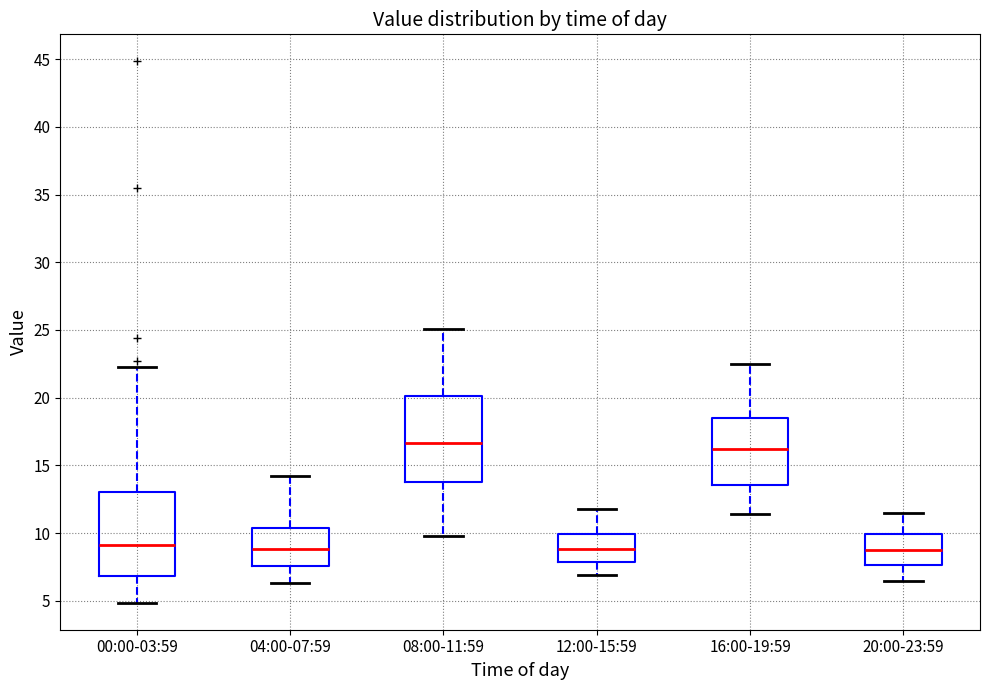

Reading left to right, transcribe this box plot: for each box, give where its median line is, the range the box spans, and where its two whiskers end, as read against the y-axis. The values are not printed on the chart, so give them approximately, as read against the axis.

00:00-03:59: median 9.0, box 7.0 to 13.0, whiskers 5.0 to 22.5
04:00-07:59: median 9.0, box 7.5 to 10.5, whiskers 6.5 to 14.0
08:00-11:59: median 16.5, box 14.0 to 20.0, whiskers 10.0 to 25.0
12:00-15:59: median 9.0, box 8.0 to 10.0, whiskers 7.0 to 12.0
16:00-19:59: median 16.5, box 13.5 to 18.5, whiskers 11.5 to 22.5
20:00-23:59: median 9.0, box 7.5 to 10.0, whiskers 6.5 to 11.5